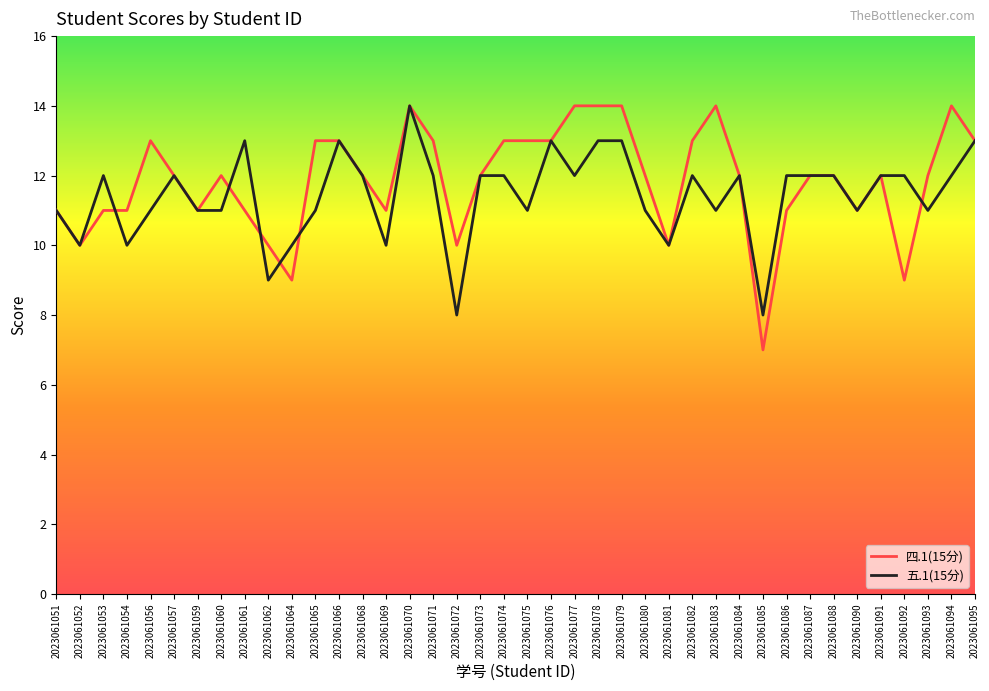

What are all the series names shown in the legend?

四.1(15分), 五.1(15分)